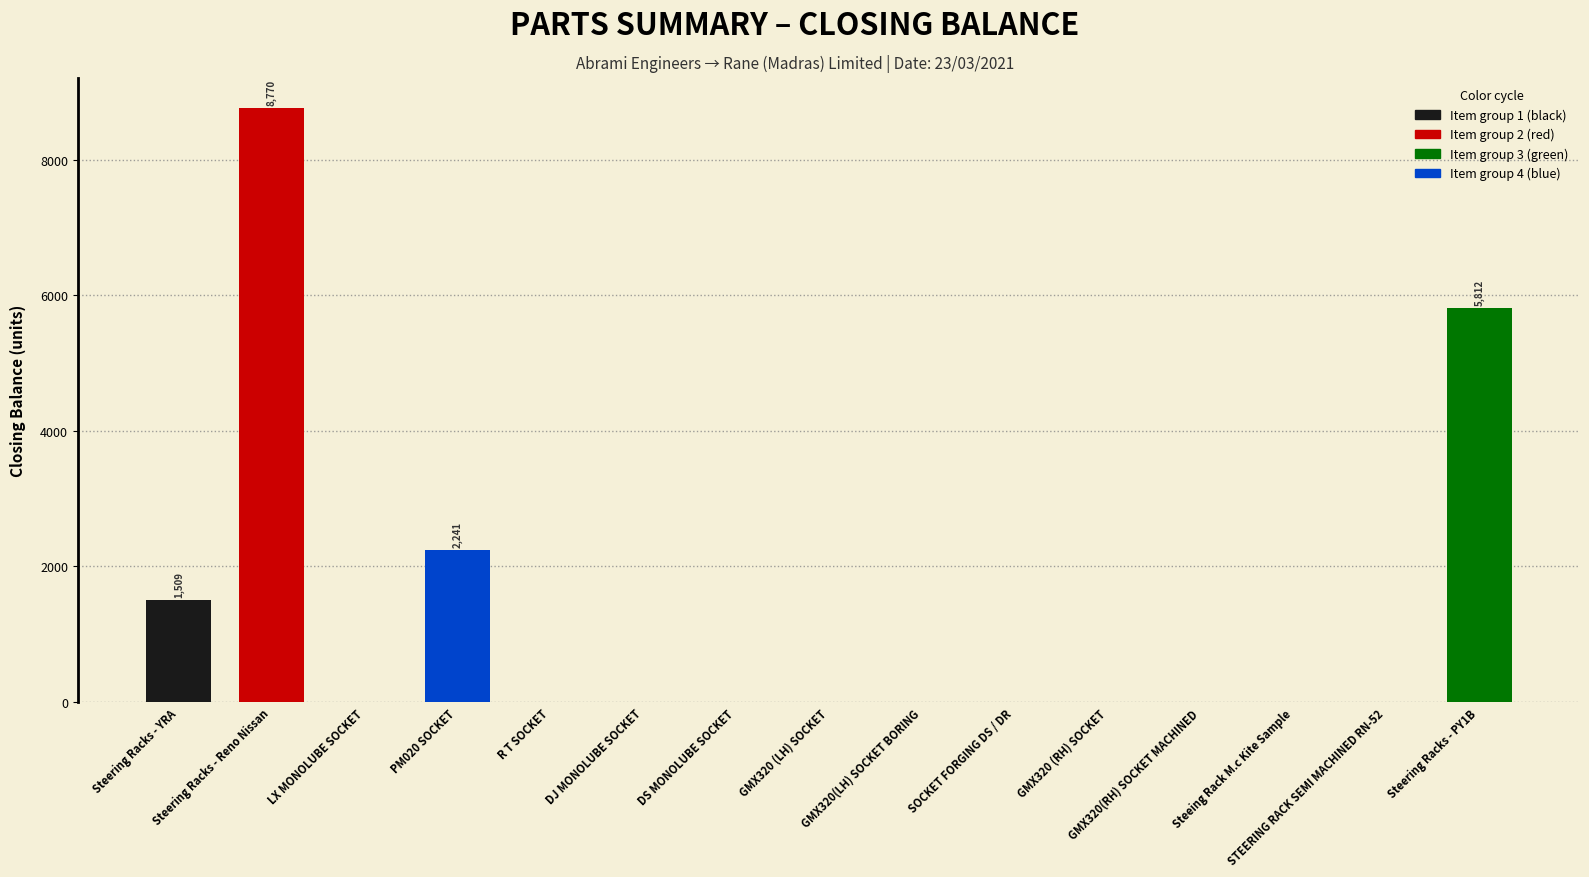

What is the change in value from Steering Racks - YRA to GMX320(RH) SOCKET MACHINED?

-1509